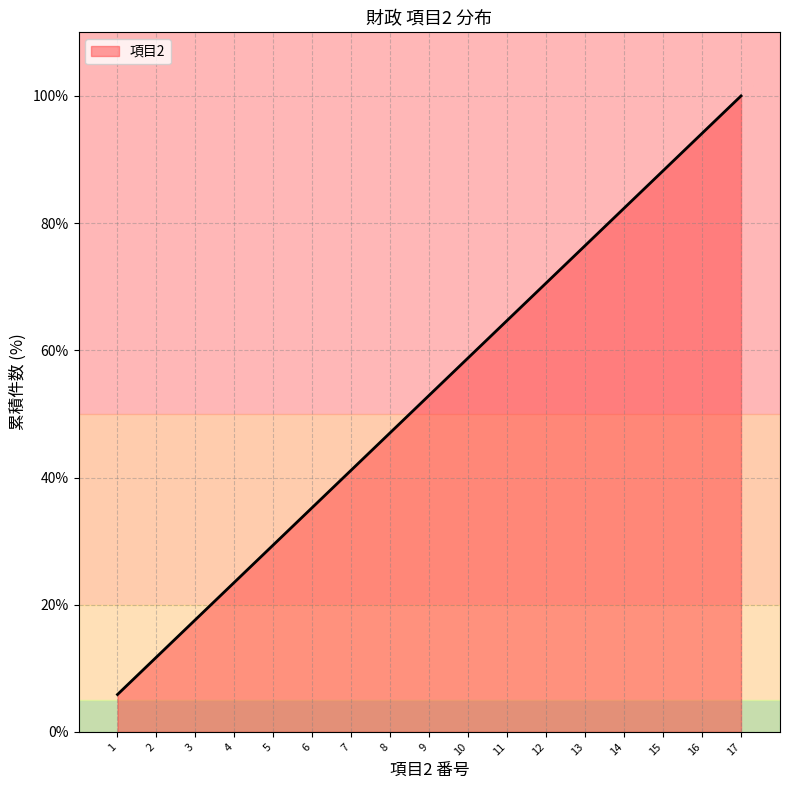

Rank the categories by value from lowest to highest.

1, 2, 3, 4, 5, 6, 7, 8, 9, 10, 11, 12, 13, 14, 15, 16, 17